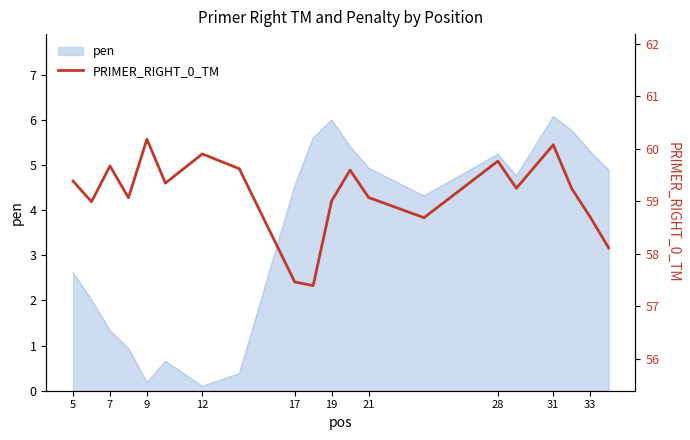

At which label is pen closest to 3?

5